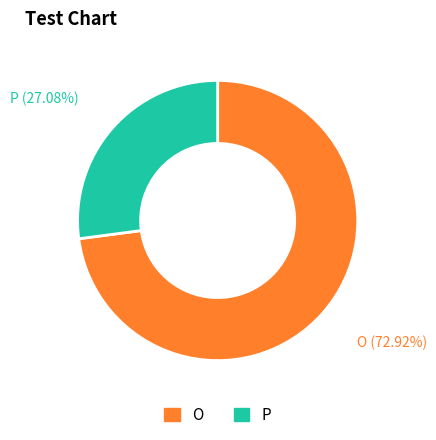

Count the number of slices in the pie.

2